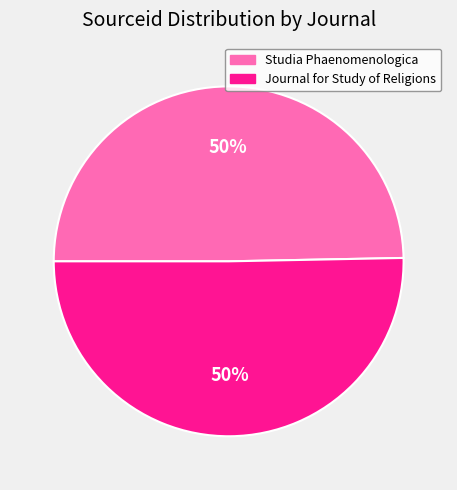

Rank the categories by value from highest to lowest.

Journal for the Study of Religions, Studia Phaenomenologica